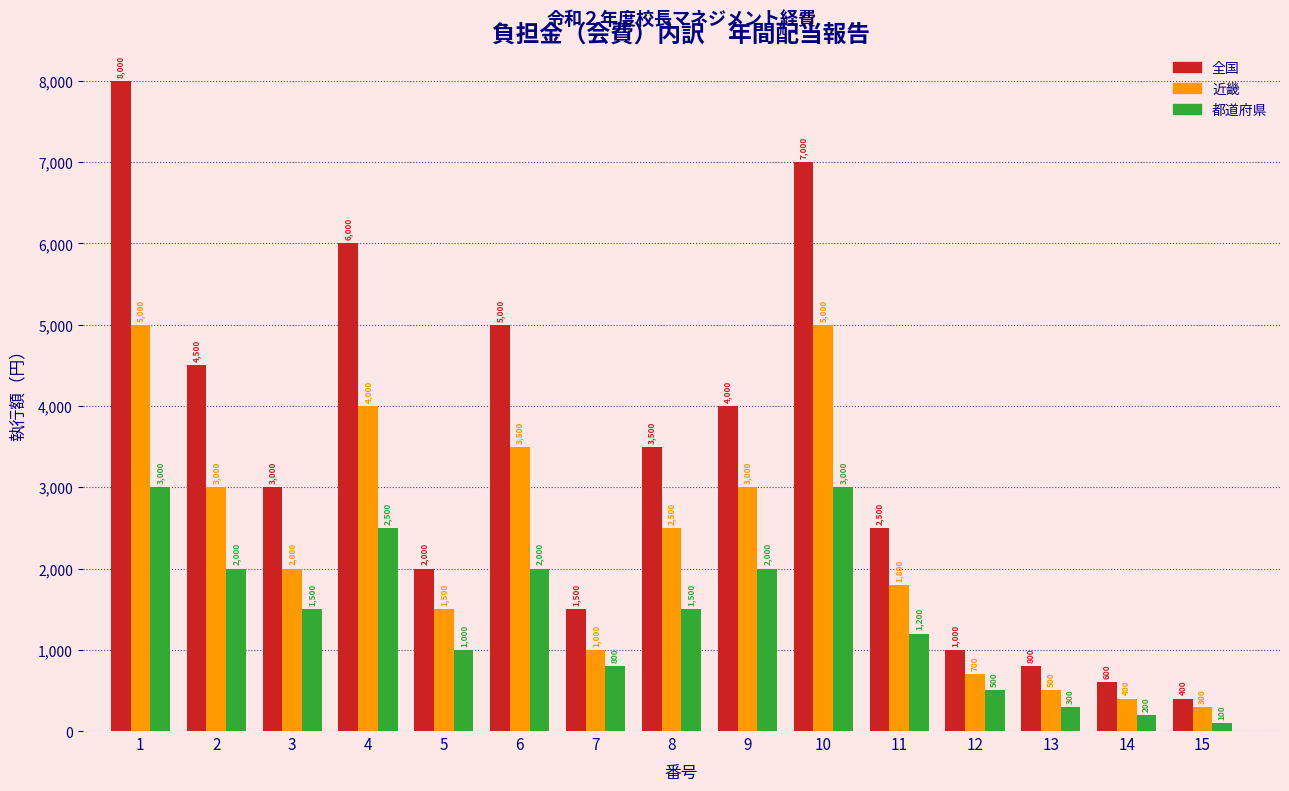

Reading left to right, extract all data points from this chart.

全国: 8000	4500	3000	6000	2000	5000	1500	3500	4000	7000	2500	1000	800	600	400
近畿: 5000	3000	2000	4000	1500	3500	1000	2500	3000	5000	1800	700	500	400	300
都道府県: 3000	2000	1500	2500	1000	2000	800	1500	2000	3000	1200	500	300	200	100